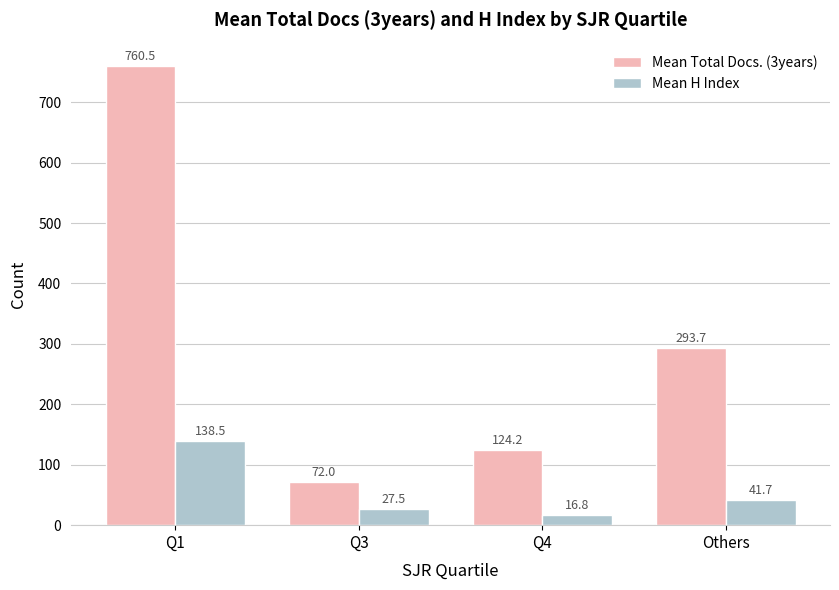

What is the sum of all Mean Total Docs. (3years) values?

1250.4